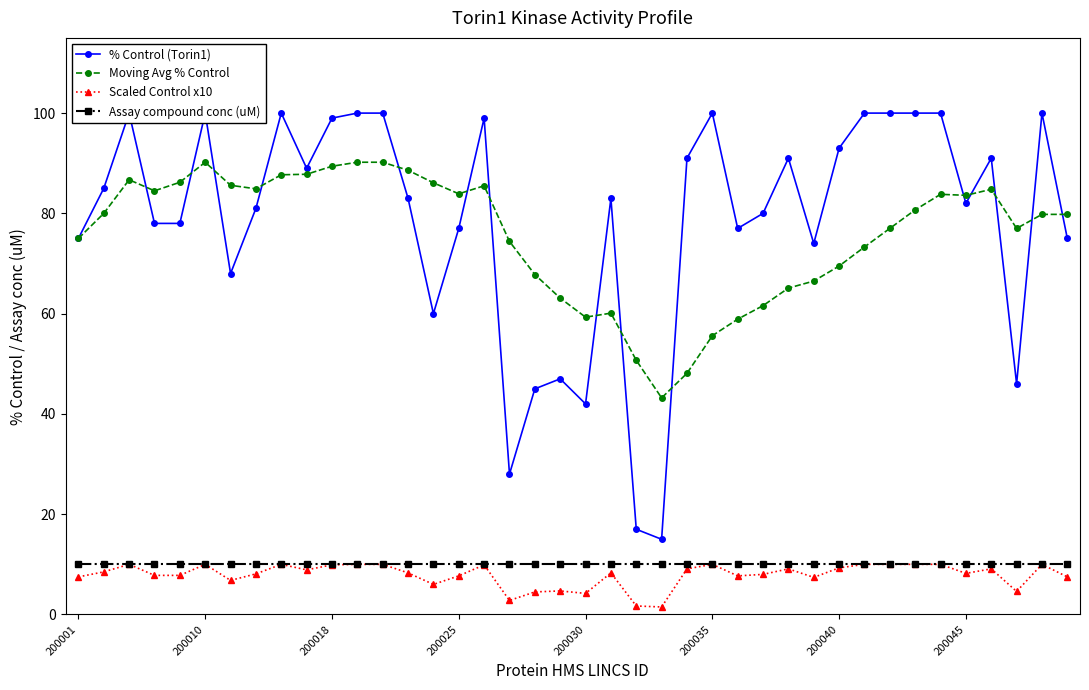

The Assay compound conc (uM) series shows 10.0 at 200035. True or false?

True